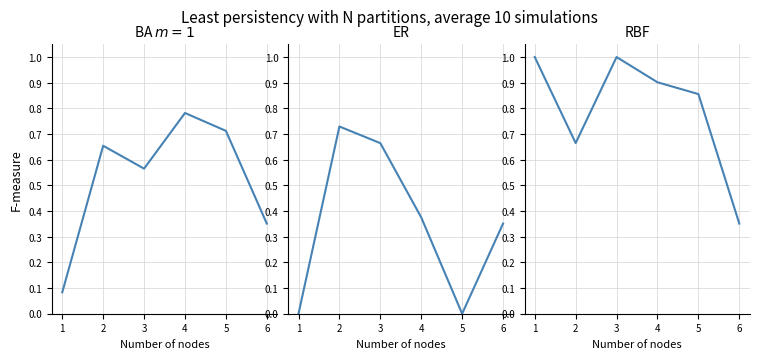

Which series has the largest total across all categories?

RBF